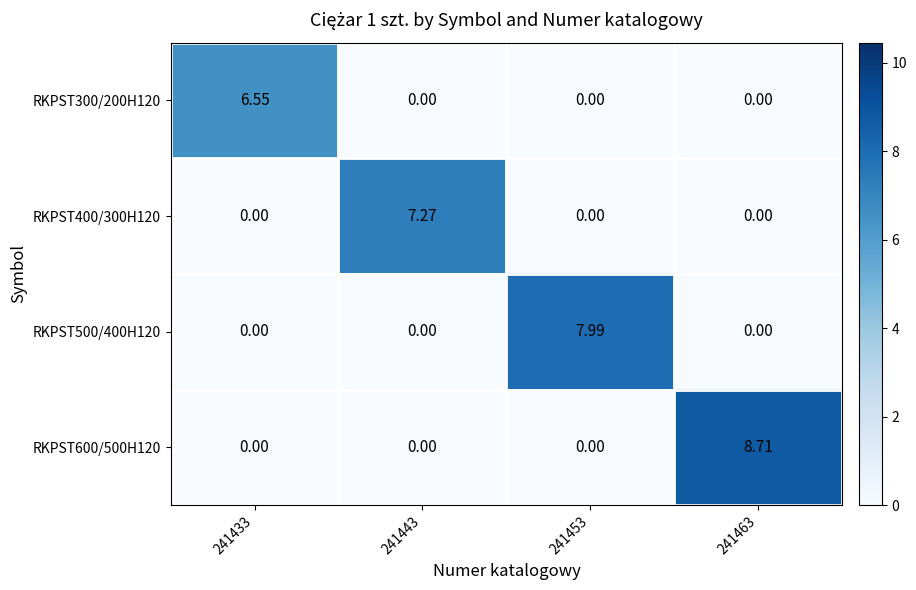

Is the value of RKPST400/300H120 at 241443 greater than the value of RKPST300/200H120 at 241463?

Yes